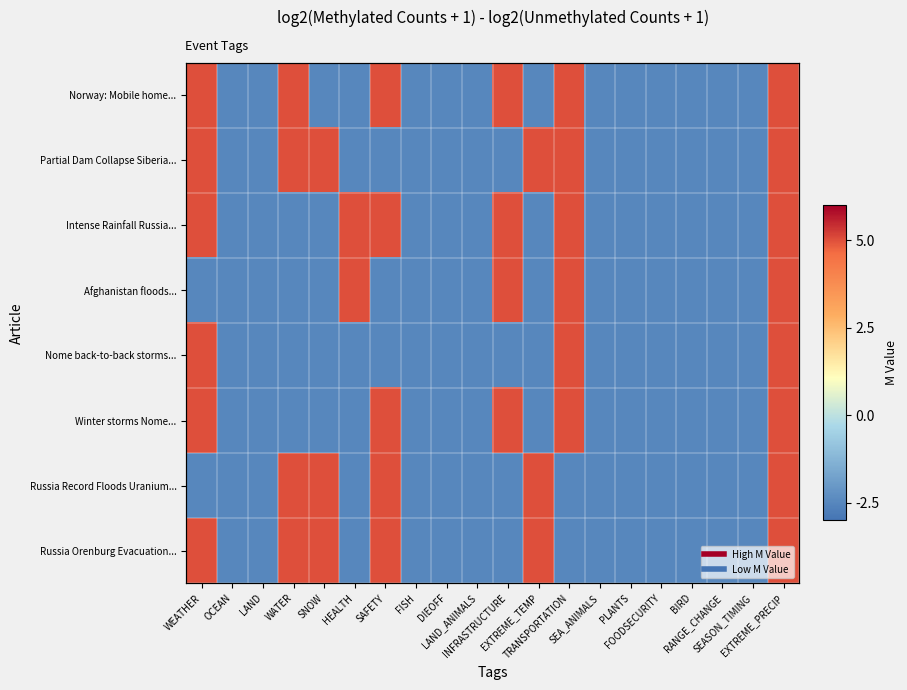

At FOODSECURITY, list the series in order from largest to smallest.

Norway: Mobile home..., Partial Dam Collapse Siberia..., Intense Rainfall Russia..., Afghanistan floods..., Nome back-to-back storms..., Winter storms Nome..., Russia Record Floods Uranium..., Russia Orenburg Evacuation...